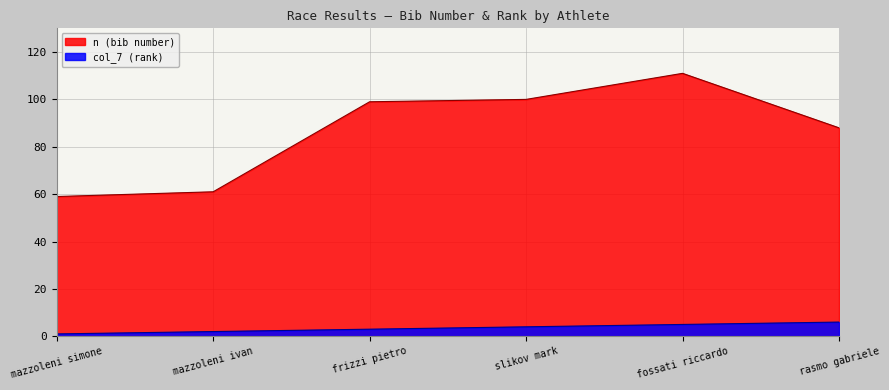

What is the lowest value of the n series?

59